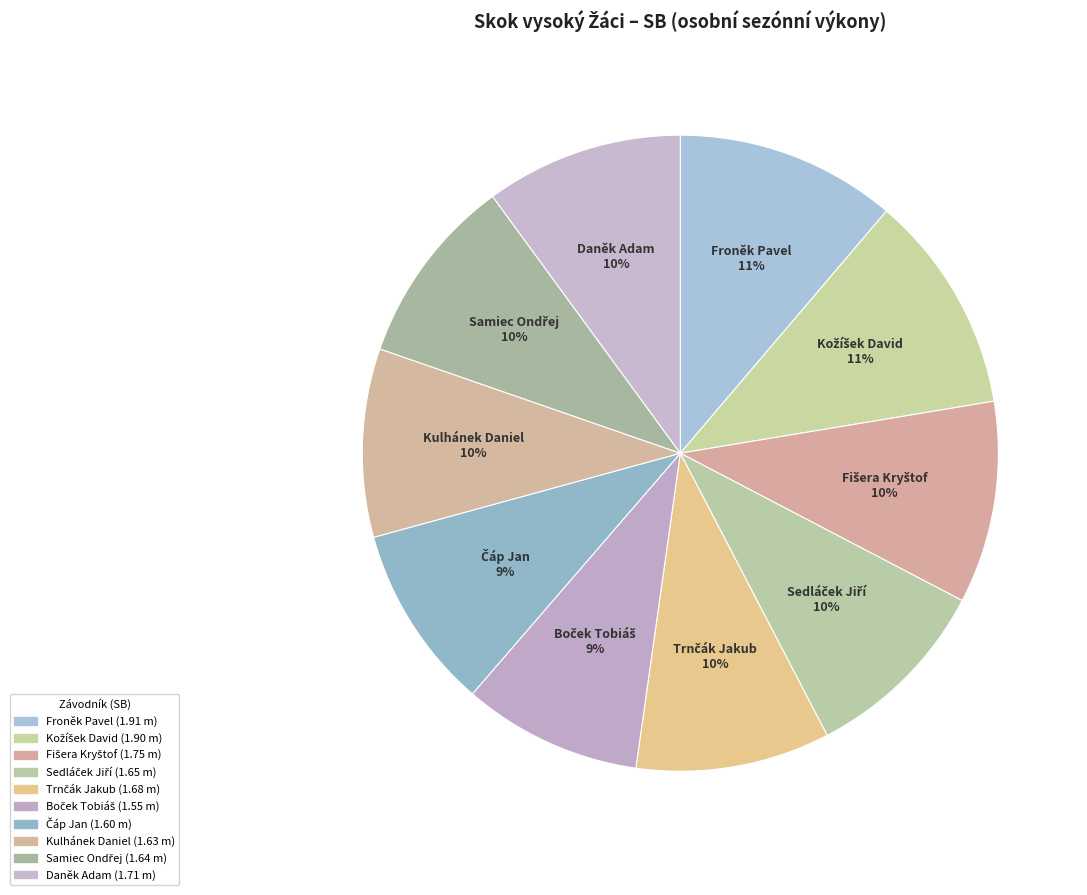

Does Čáp Jan represent more than half of the total?

No